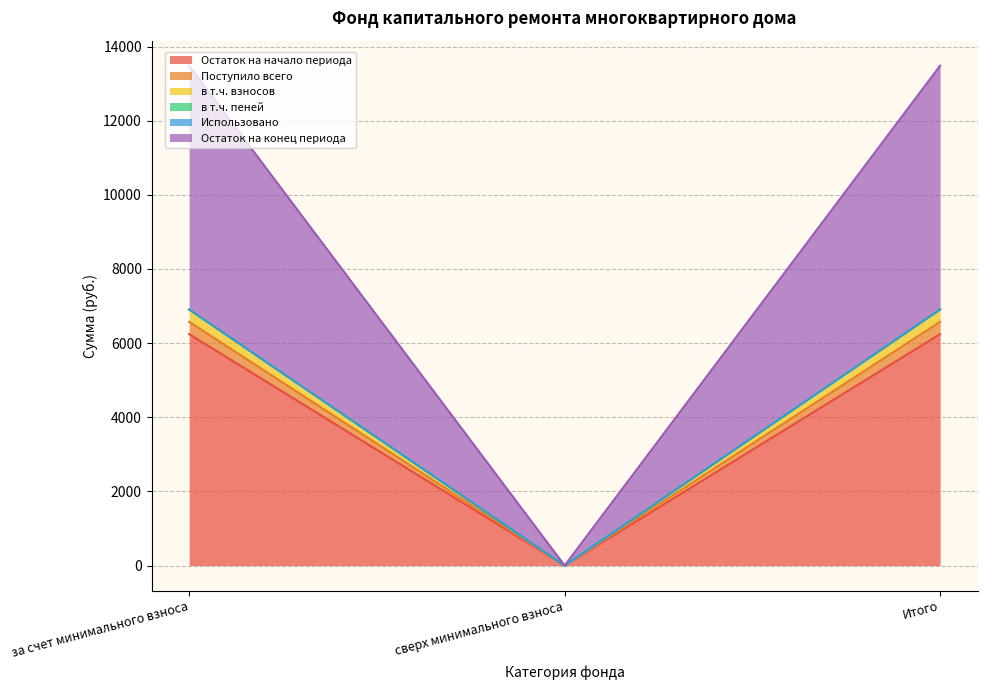

Is it true that Остаток на начало периода equals 2877.9 at Итого?

False